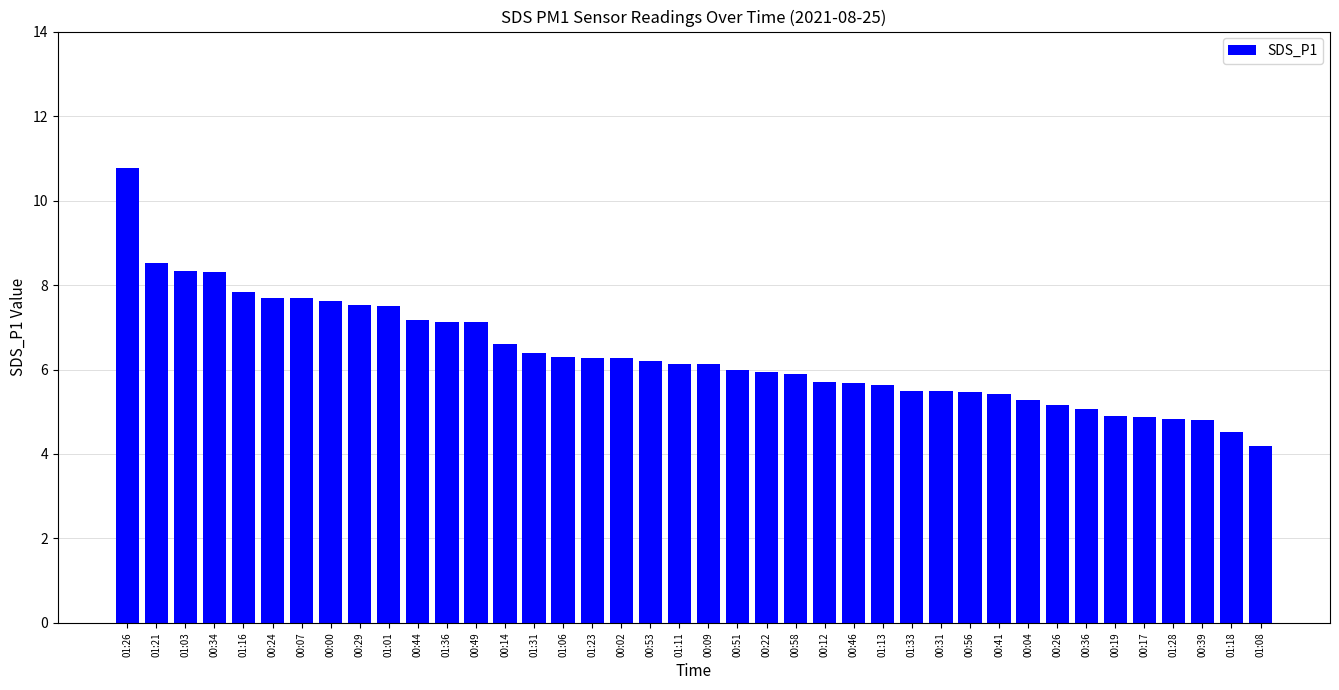

Which label corresponds to the smallest value in the chart?

01:08